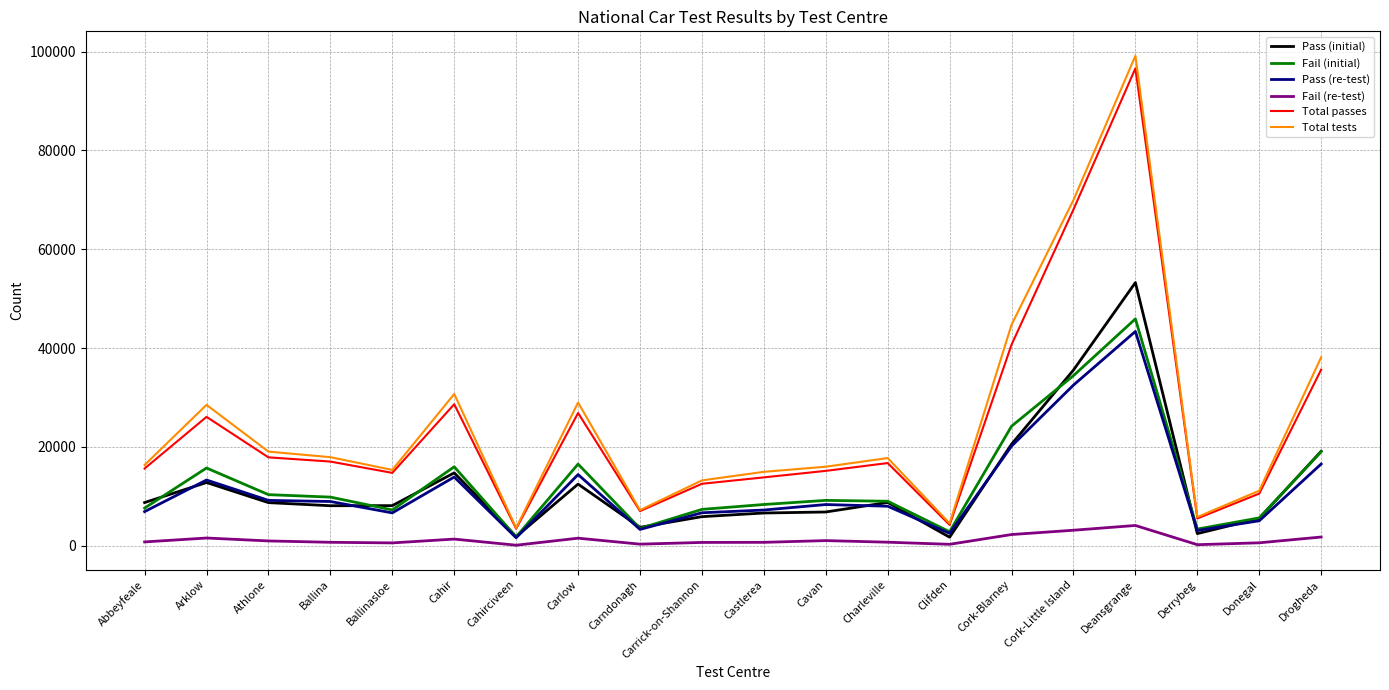

What is the total value across all series at Cork-Little Island?

243579